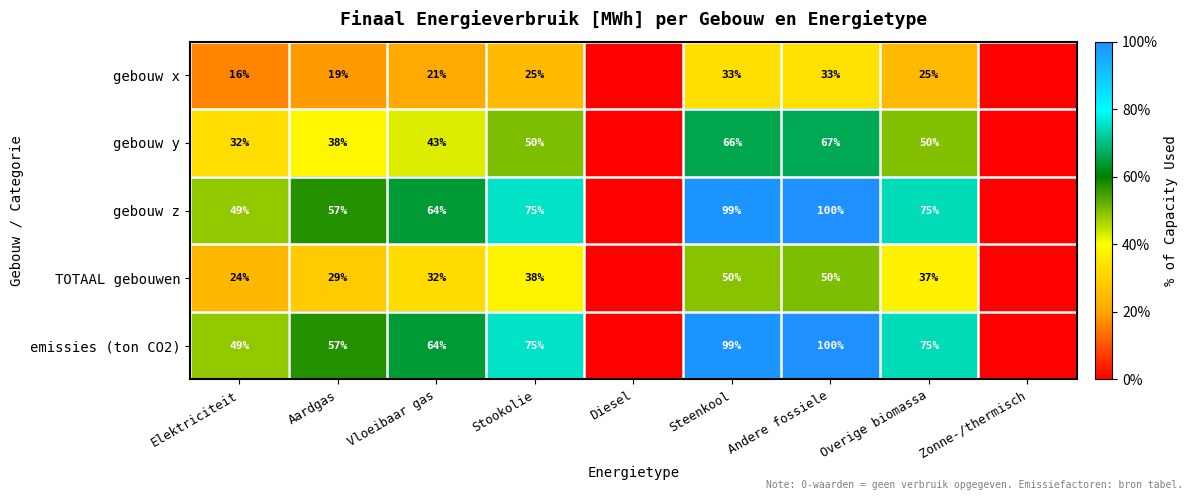

What is the difference between the highest and lowest values at Steenkool?

66